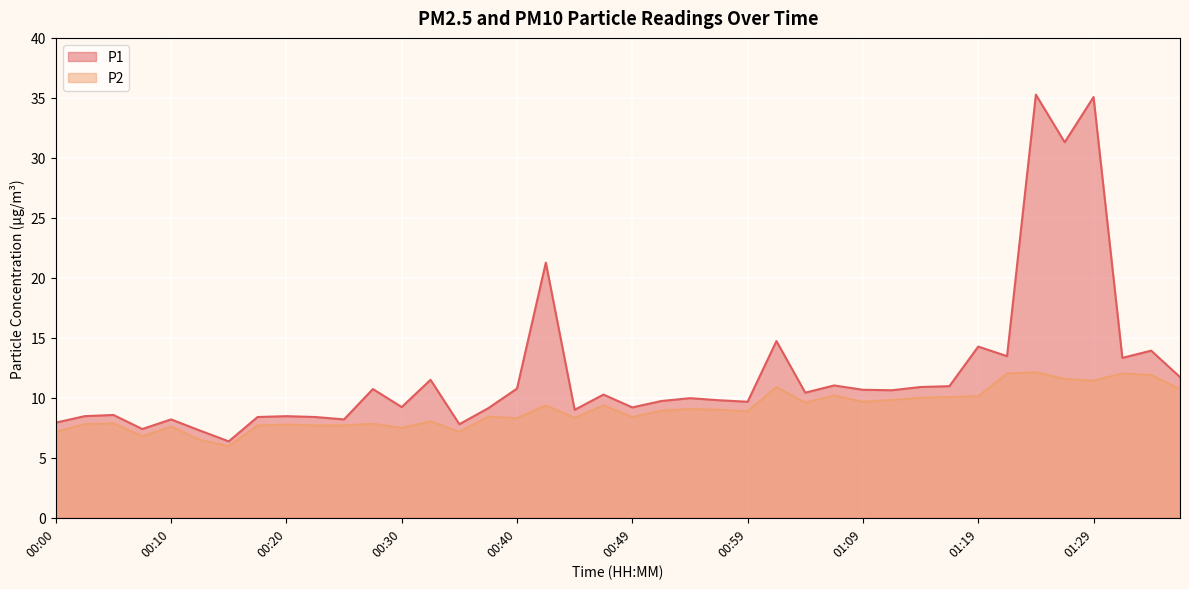

Where does the P1 series first go above 10?

00:27